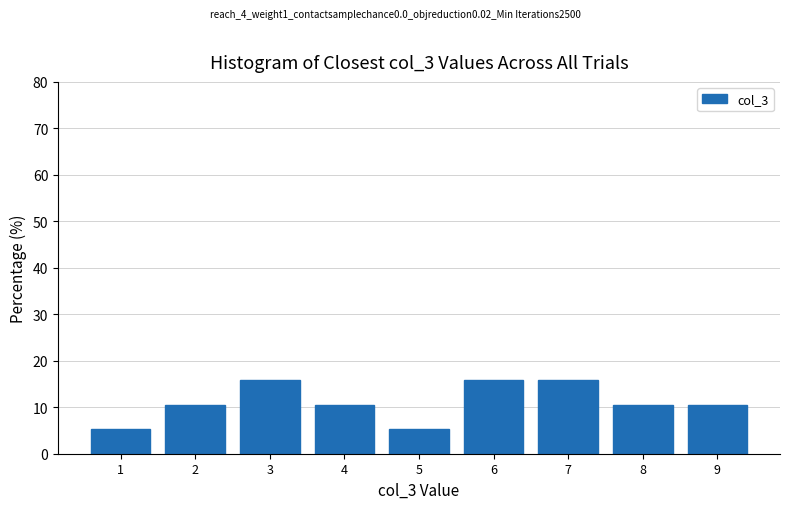

Reading left to right, list every bar in this chart as the range it spans on the x-axis followed by its height. The values are not printed on the chart, so give them approximately, as read against the axis.

0.5 to 1.5: 5
1.5 to 2.5: 11
2.5 to 3.5: 16
3.5 to 4.5: 11
4.5 to 5.5: 5
5.5 to 6.5: 16
6.5 to 7.5: 16
7.5 to 8.5: 11
8.5 to 9.5: 11